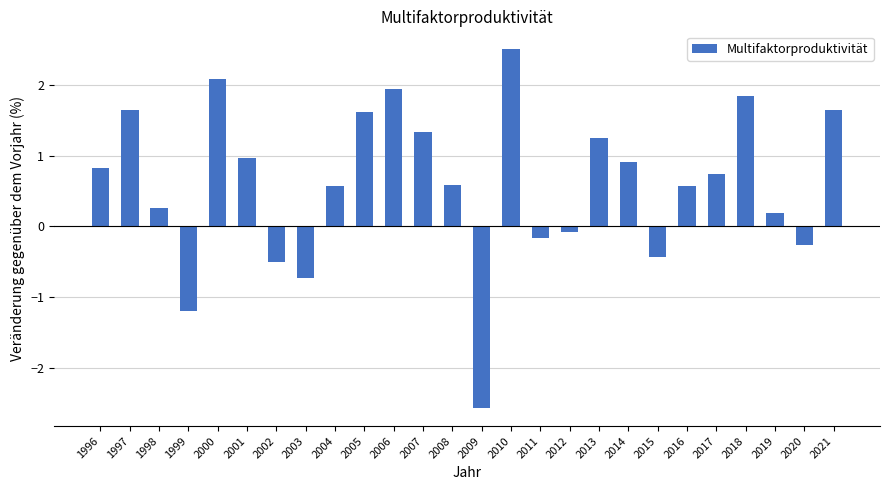

What is the smallest value displayed?

-2.6